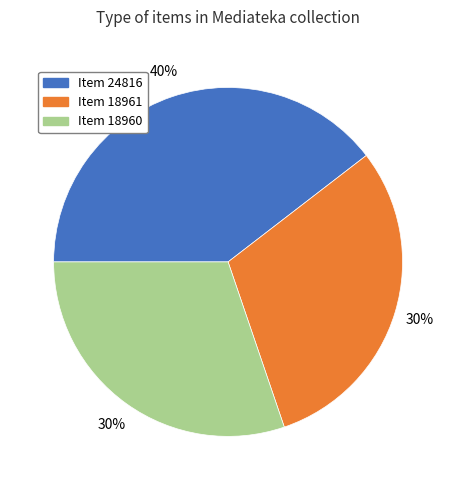

Combined, do Item 18961 and Item 24816 account for over 50%?

Yes